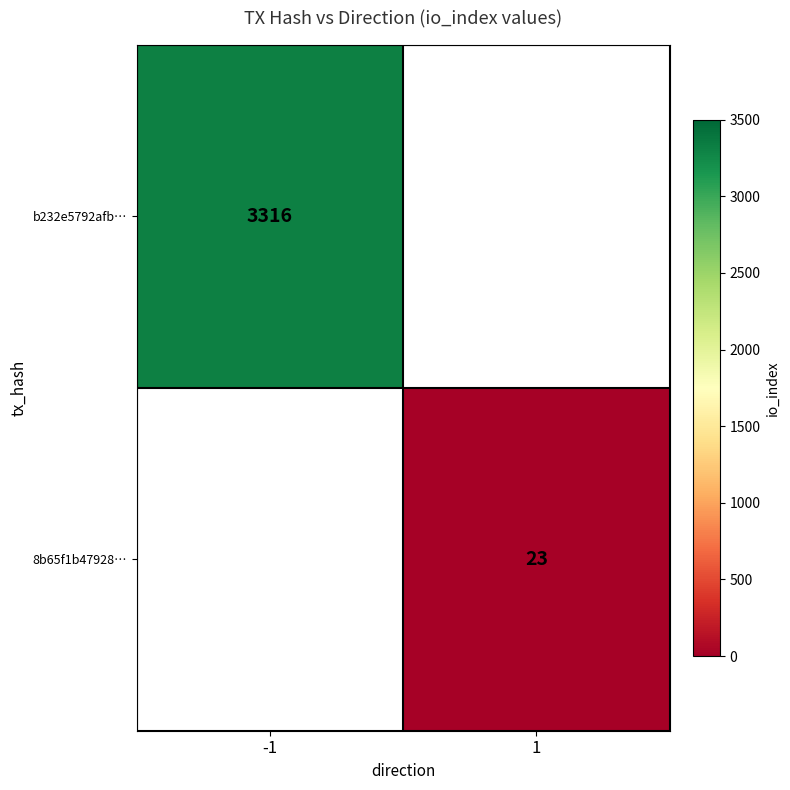

True or false: b232e5792afb… has a value of 3316 at -1.

True